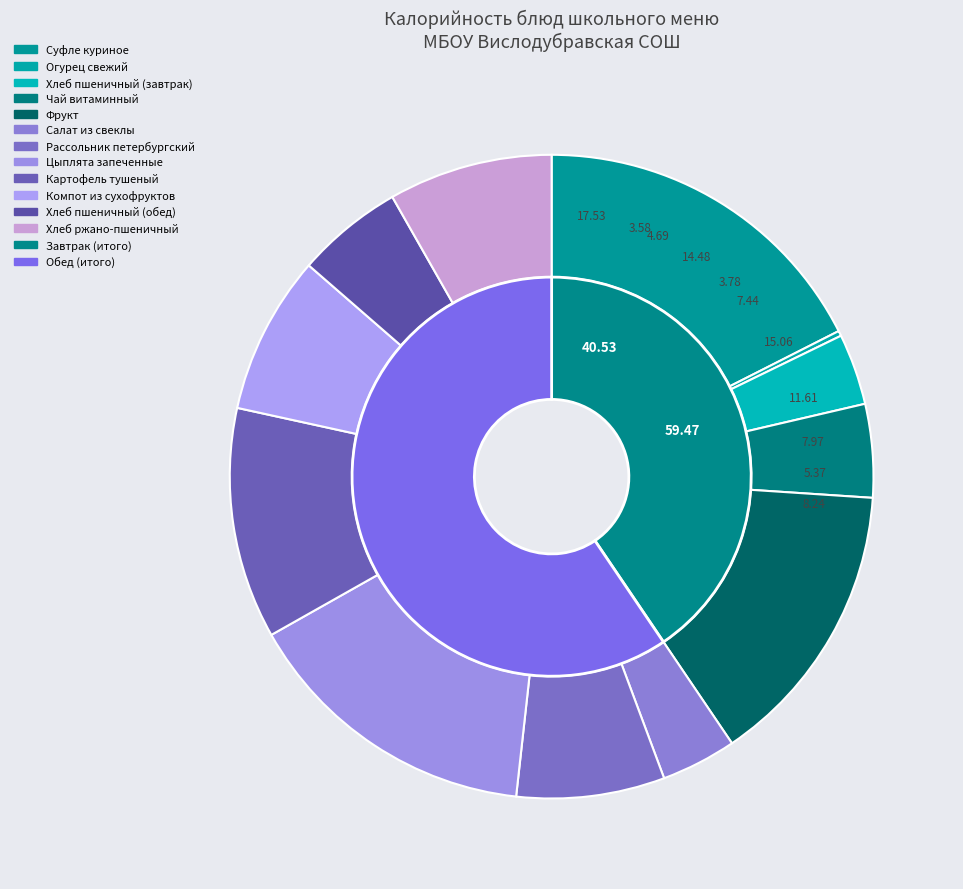

To the nearest percent, what is the average slice percentage?

8%